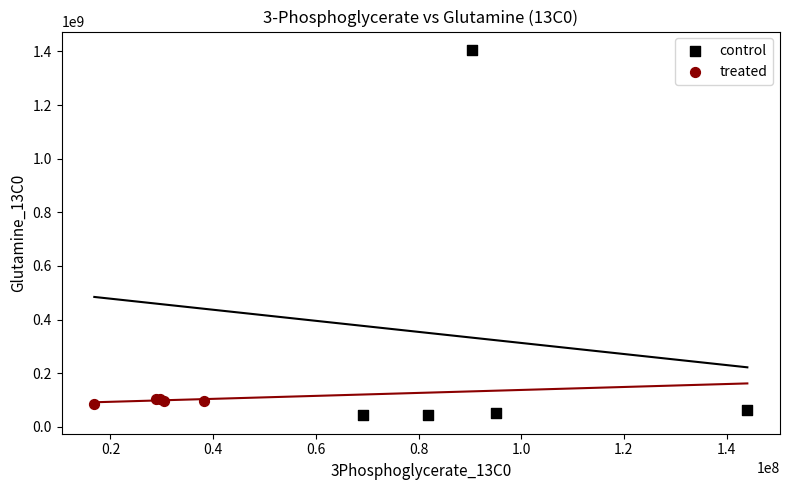

Which series reaches the maximum Y coordinate?

control